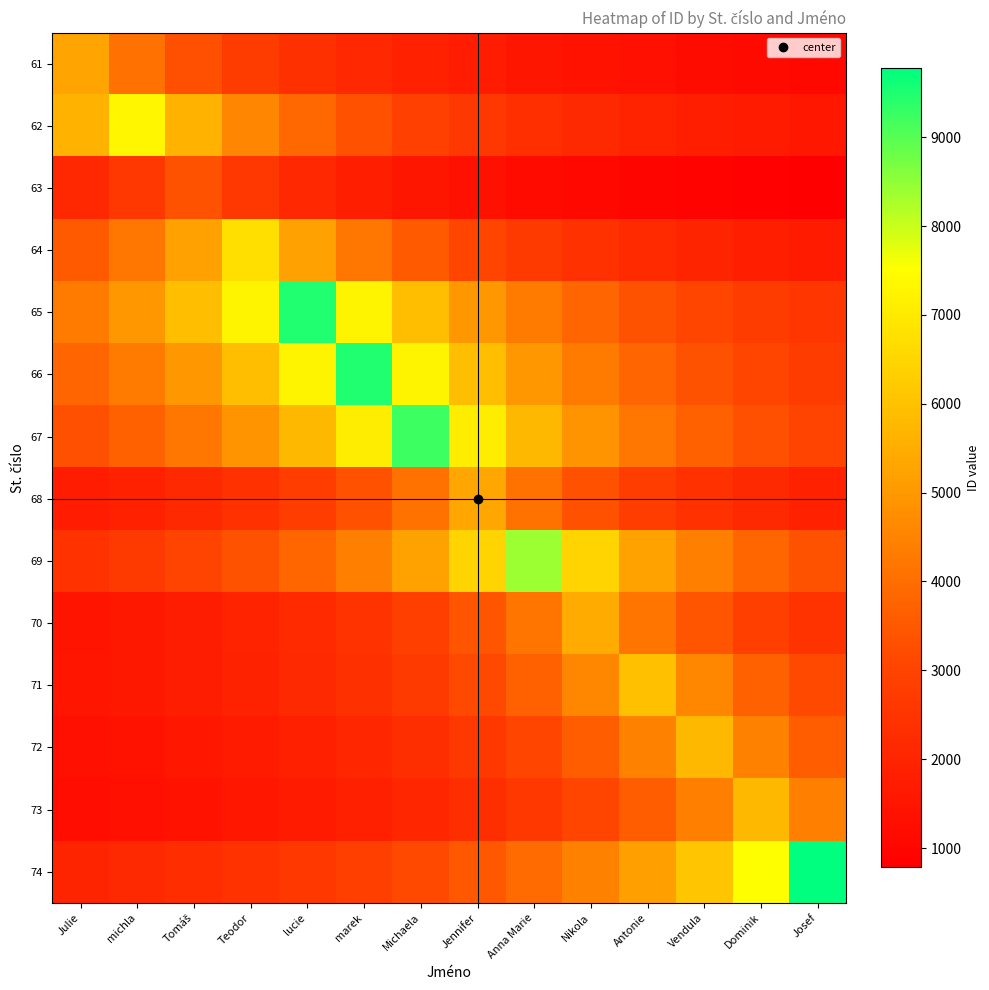

How many data points does each series have?

14